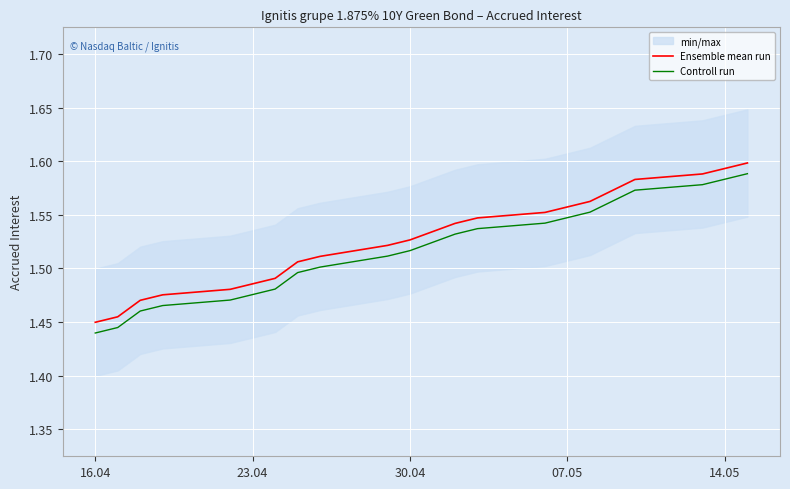

Is this an area chart (filled region under the line)?

No